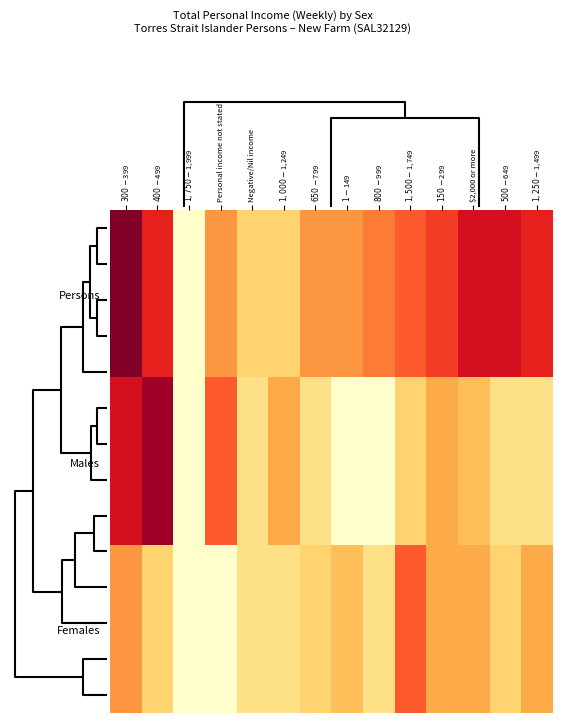

At how many categories does at least one series exceed 4?

12